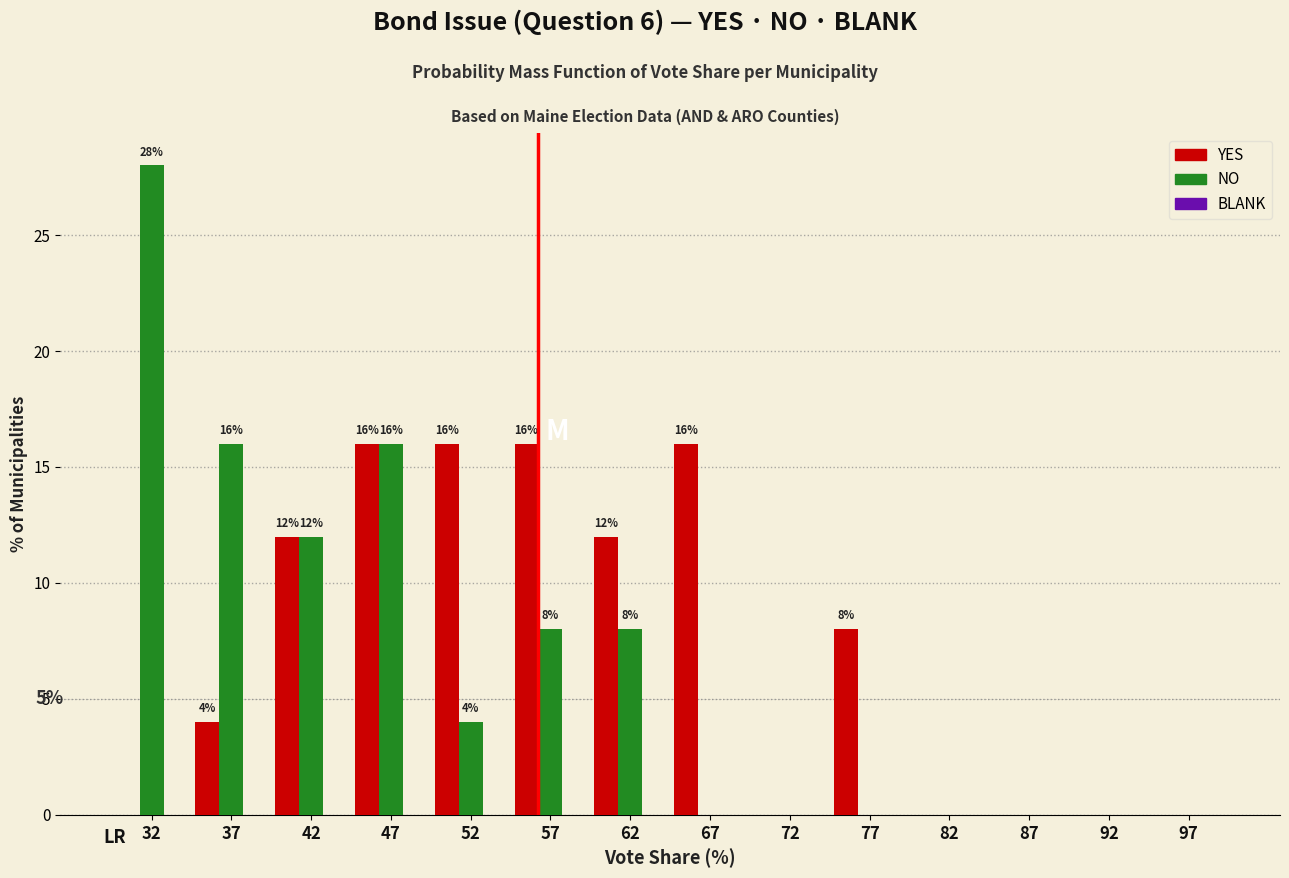

True or false: YES has a value of 6.8 at 92.

False